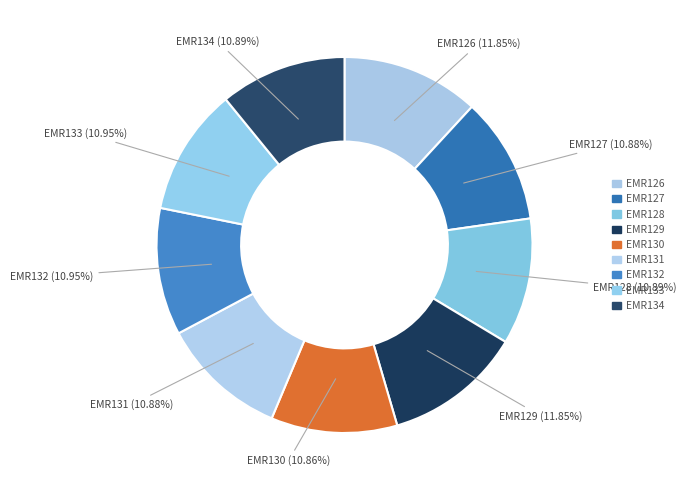

How many segments does this pie chart have?

9